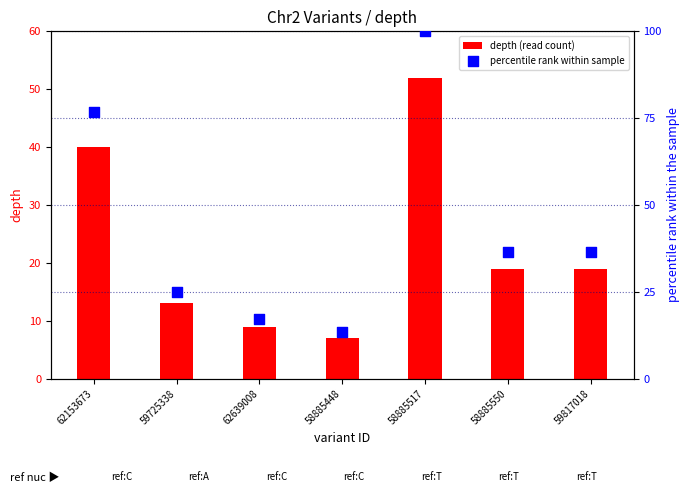

Which series has the widest spread of Y values?

percentile rank within sample